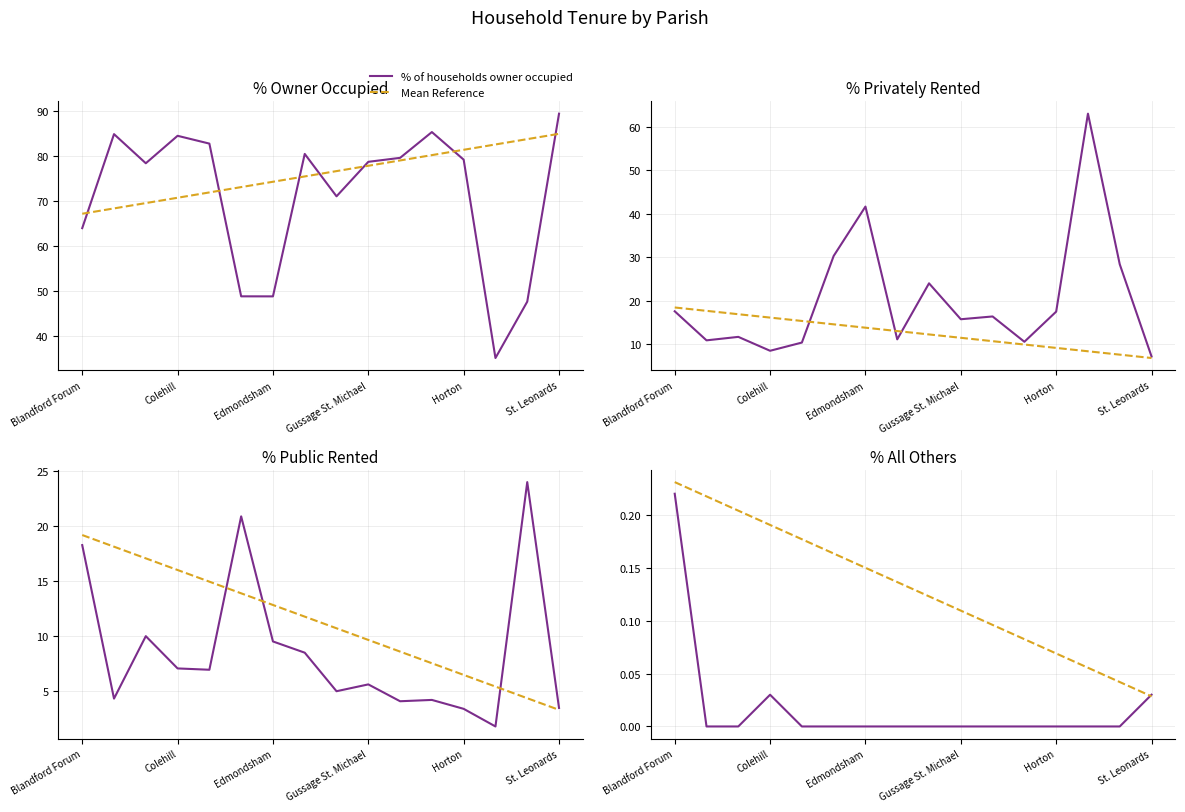

True or false: Mean Reference and % of households privately rented cross at least once.

False